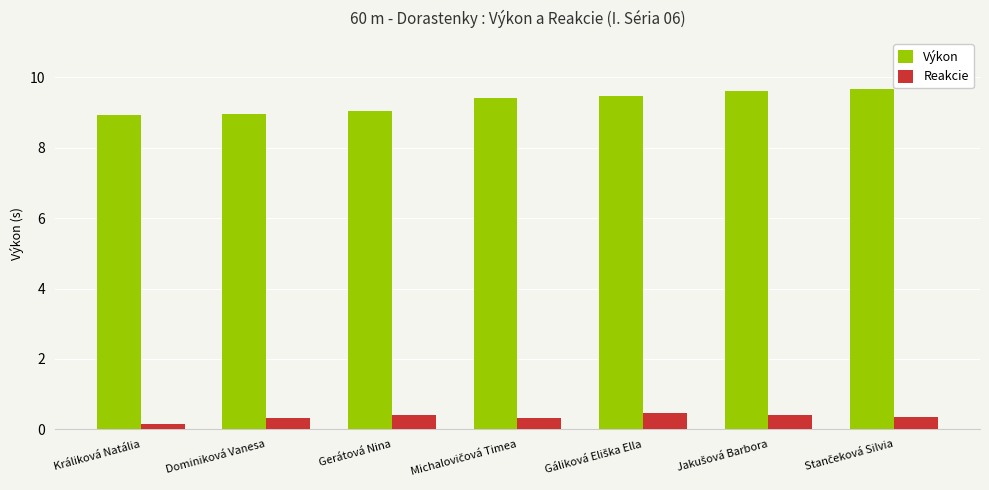

The Výkon series shows 15.1 at Dominiková Vanesa. True or false?

False